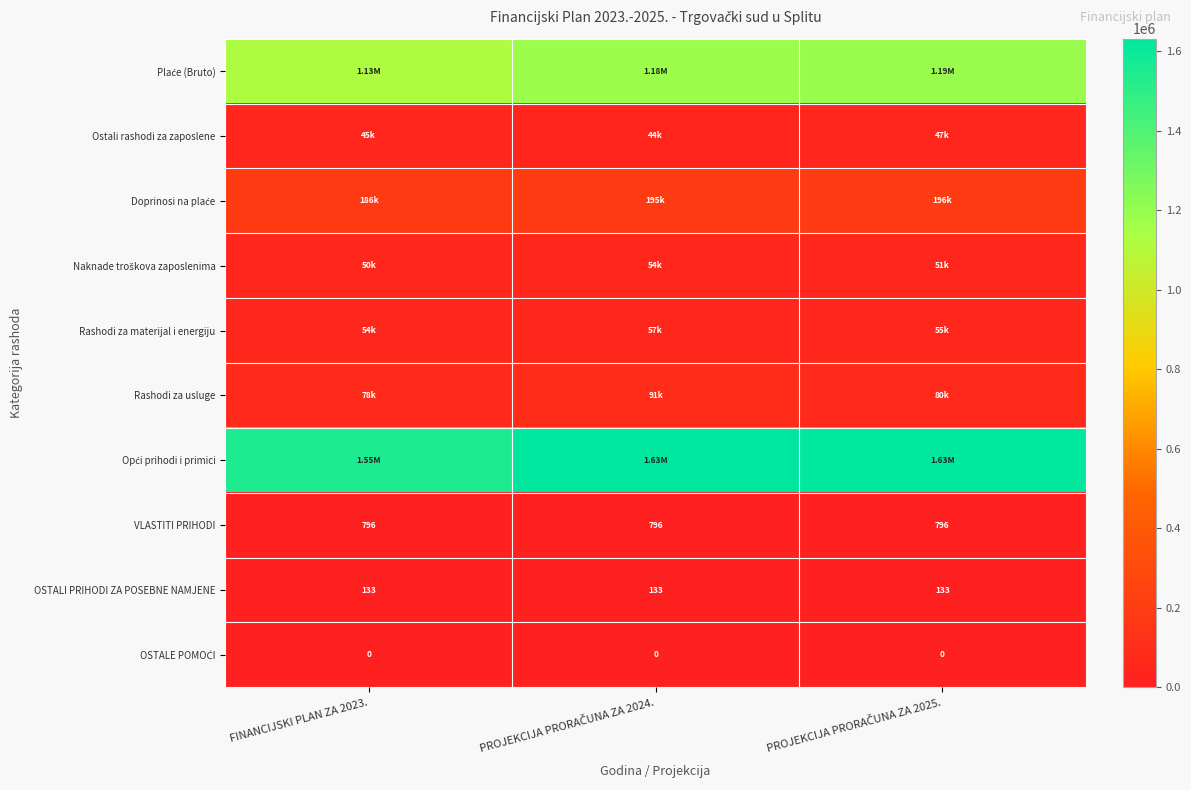

Is the value of Rashodi za materijal i energiju at FINANCIJSKI PLAN ZA 2023. greater than the value of VLASTITI PRIHODI at FINANCIJSKI PLAN ZA 2023.?

Yes